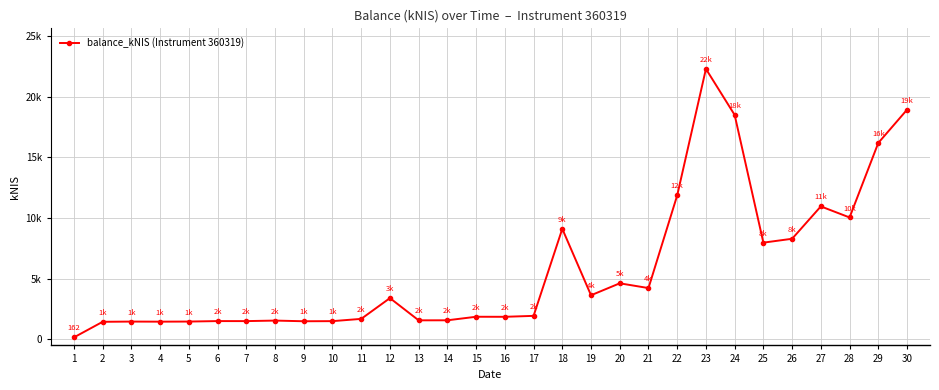

List the labels in order of value, smallest first.

1, 2, 4, 3, 5, 9, 10, 7, 6, 8, 13, 14, 11, 16, 15, 17, 12, 19, 21, 20, 25, 26, 18, 28, 27, 22, 29, 24, 30, 23